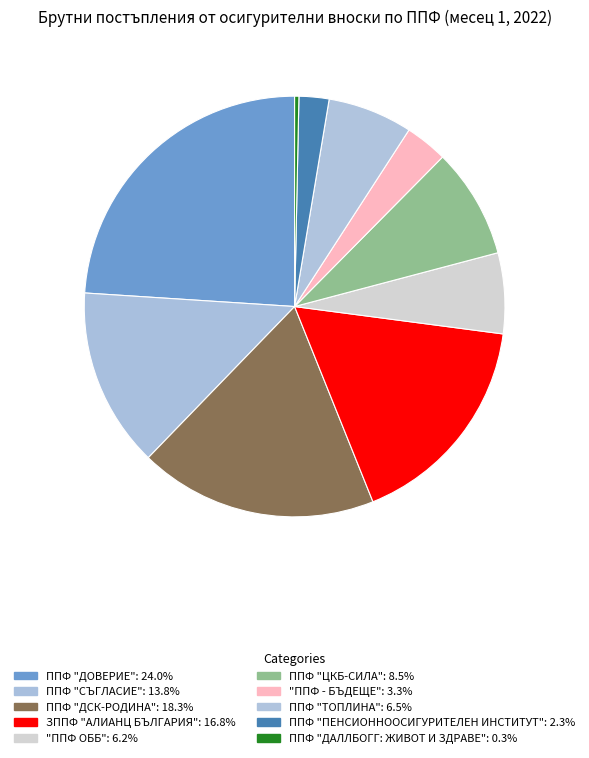

How many segments does this pie chart have?

10